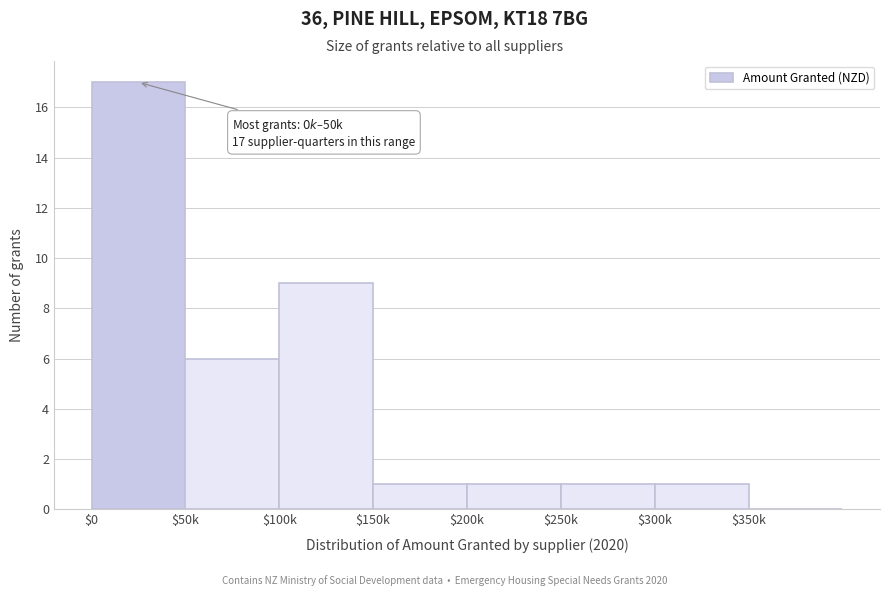

Is it true that the value at $0 is 17?

True